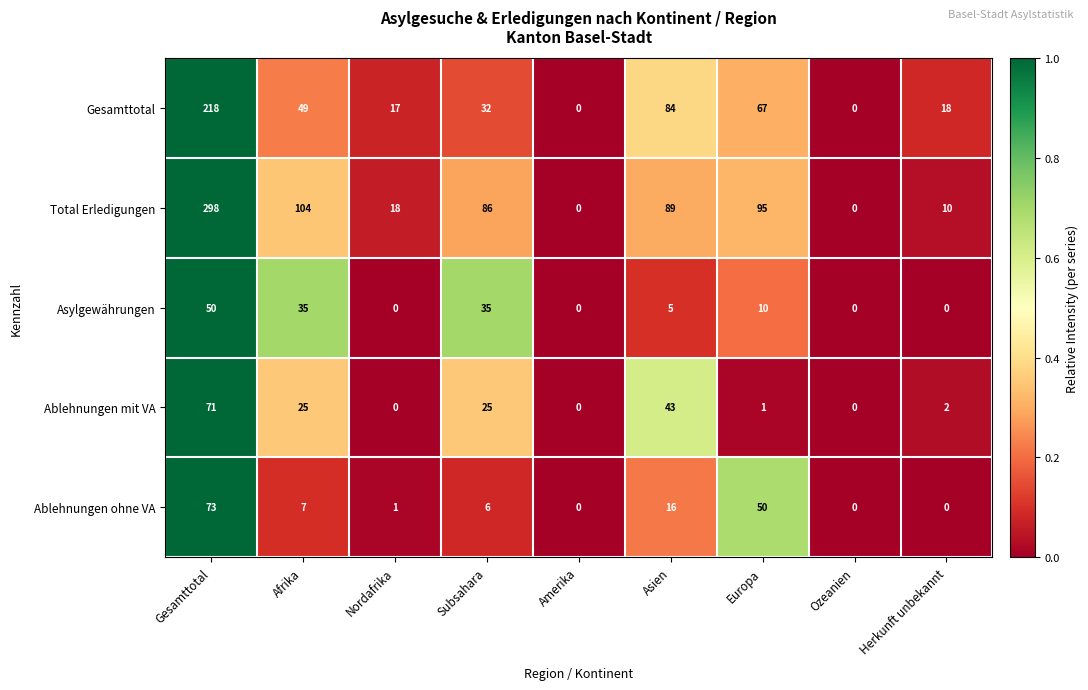

The value of Ablehnungen mit VA at Subsahara is 25. True or false?

True